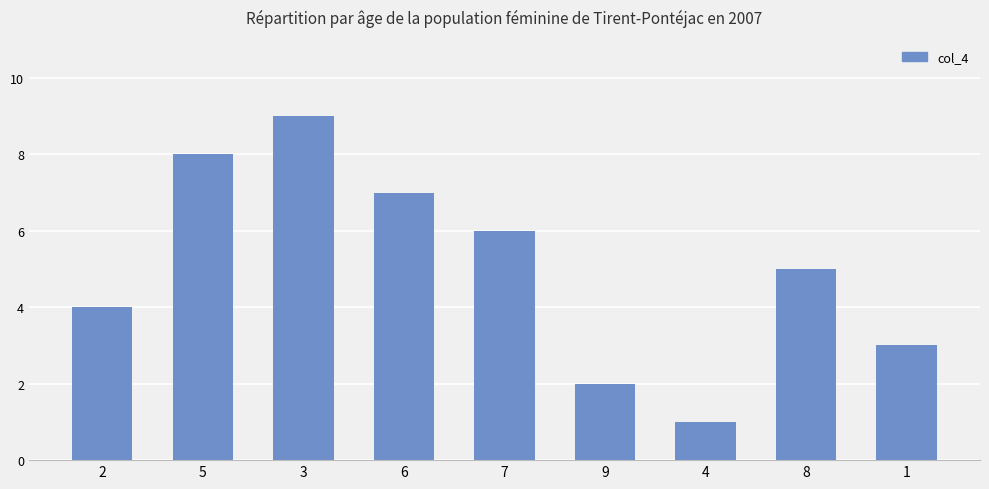

Reading left to right, transcribe all the data shown in this chart.

2=4	5=8	3=9	6=7	7=6	9=2	4=1	8=5	1=3